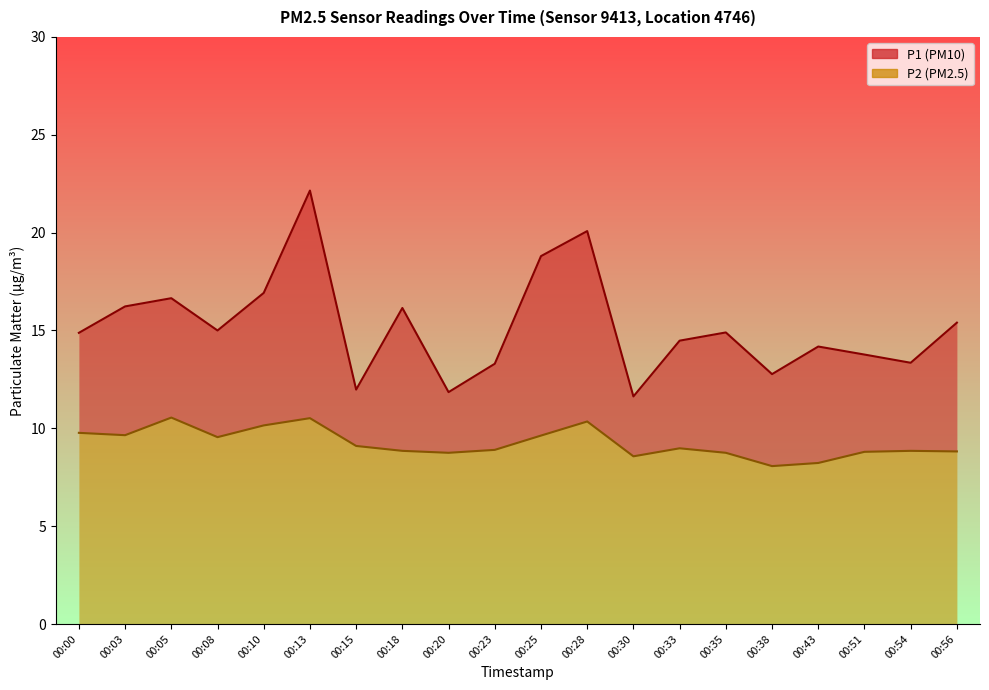

List the labels in order of P2 value, smallest first.

00:38, 00:43, 00:30, 00:20, 00:35, 00:51, 00:56, 00:18, 00:54, 00:23, 00:33, 00:15, 00:08, 00:25, 00:03, 00:00, 00:10, 00:28, 00:13, 00:05